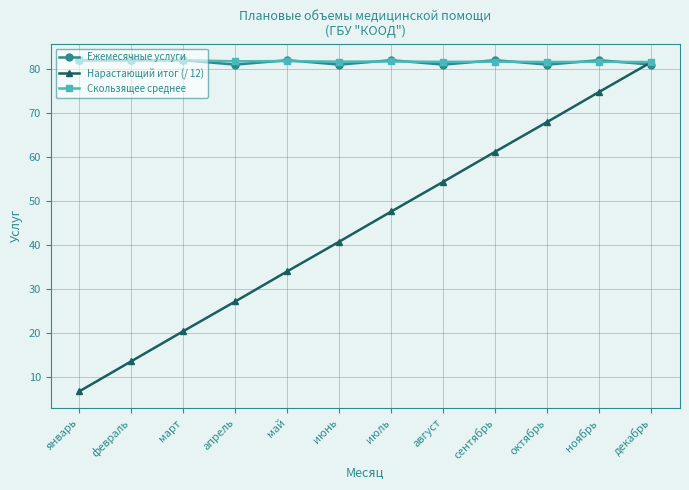

Which series has the widest spread of values?

Нарастающий итог (/ 12)